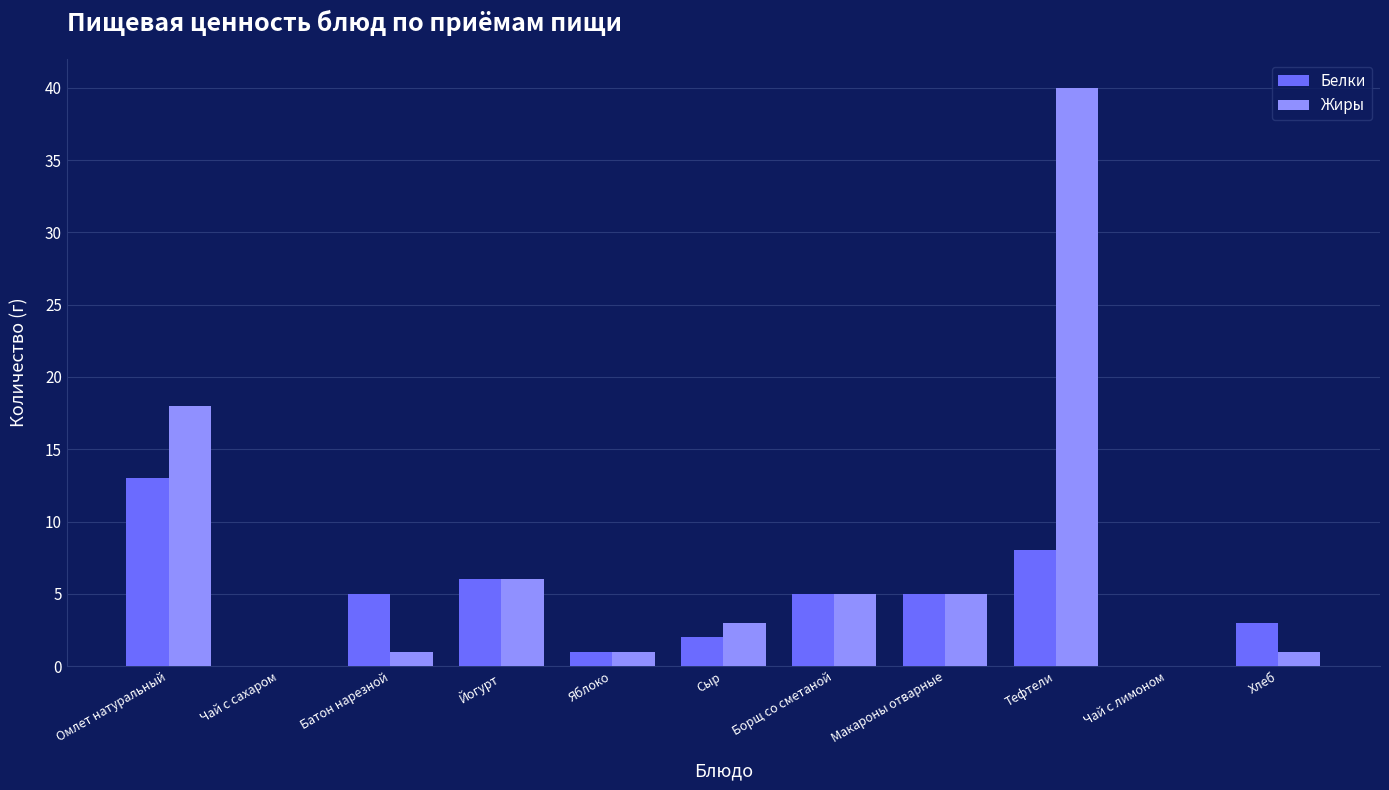

At which label is Жиры closest to 20?

Омлет натуральный